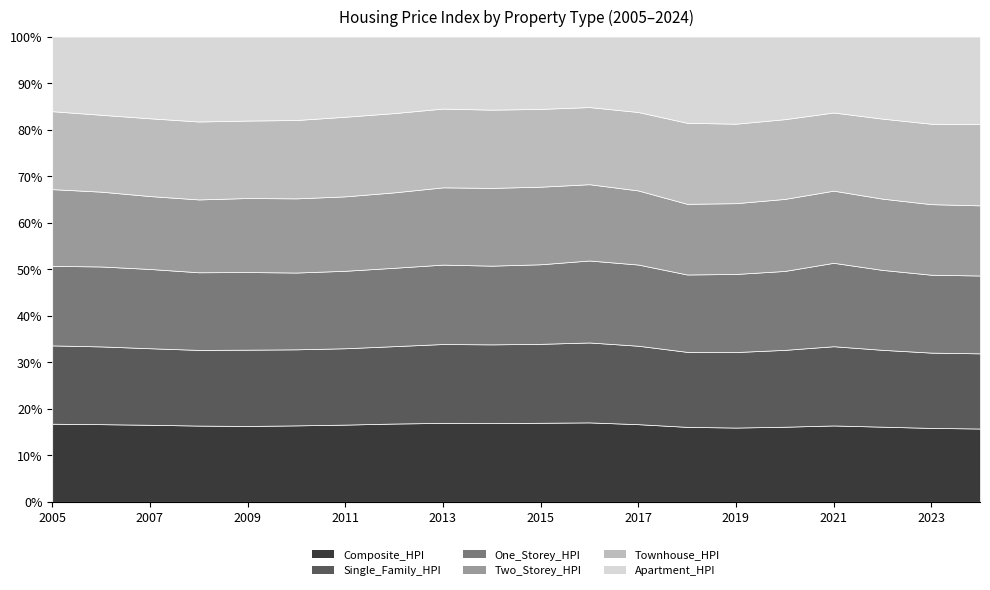

At which label does One_Storey_HPI reach its minimum?

2005